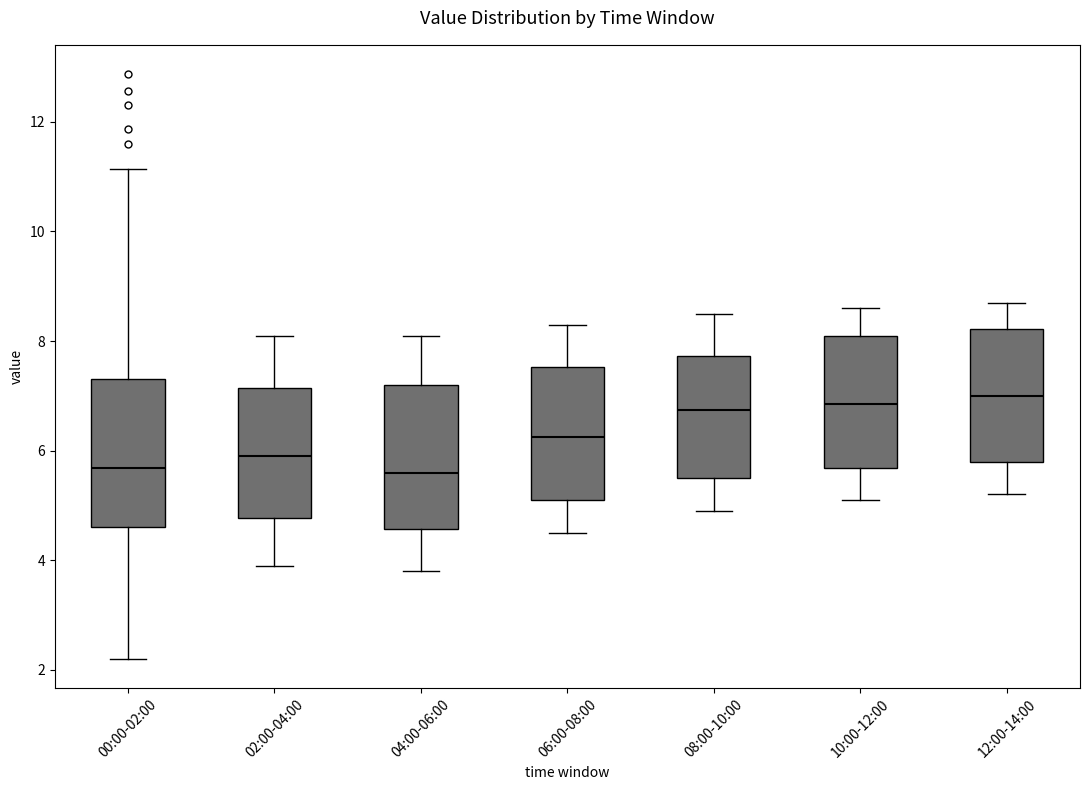

Reading left to right, read every box against the y-axis: the position of its median line, the range the box covers, and the ends of its whiskers. The values are not printed on the chart, so give them approximately, as read against the axis.

00:00-02:00: median 5.6, box 4.6 to 7.4, whiskers 2.2 to 11.2
02:00-04:00: median 6.0, box 4.8 to 7.2, whiskers 4.0 to 8.2
04:00-06:00: median 5.6, box 4.6 to 7.2, whiskers 3.8 to 8.2
06:00-08:00: median 6.2, box 5.2 to 7.6, whiskers 4.6 to 8.4
08:00-10:00: median 6.8, box 5.6 to 7.8, whiskers 5.0 to 8.6
10:00-12:00: median 6.8, box 5.6 to 8.2, whiskers 5.2 to 8.6
12:00-14:00: median 7.0, box 5.8 to 8.2, whiskers 5.2 to 8.8